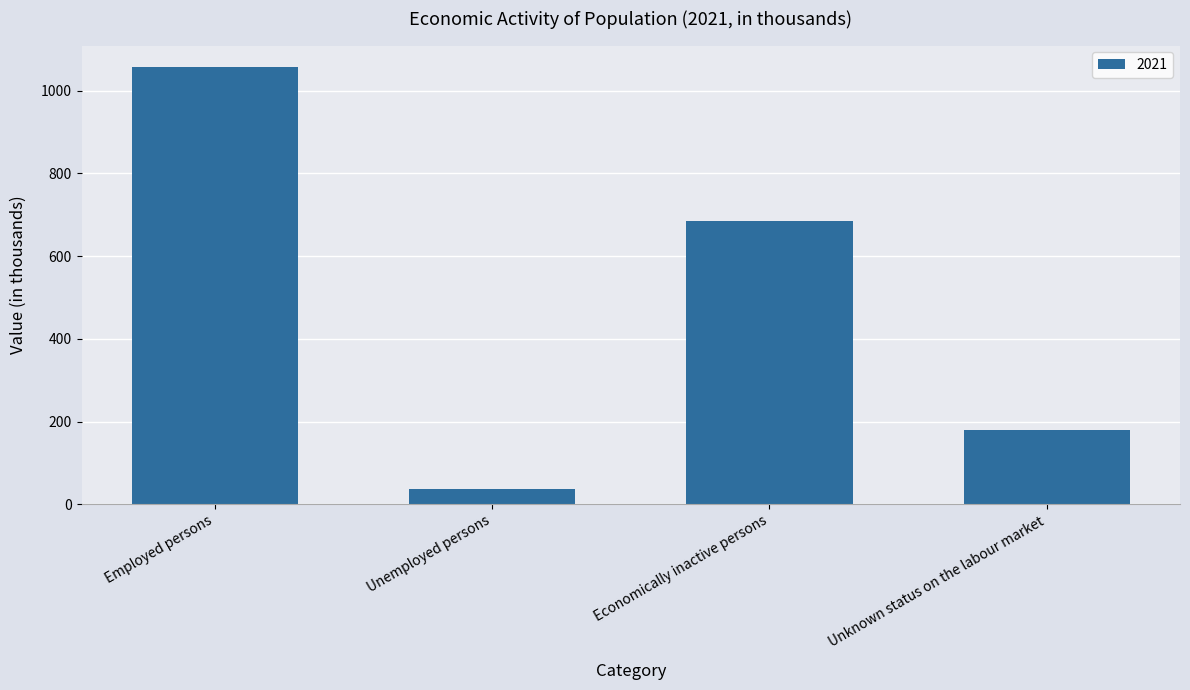

Reading right to left, list all the values displayed in this chart.

Unknown status on the labour market=180.7	Economically inactive persons=685.5	Unemployed persons=37.5	Employed persons=1056.5